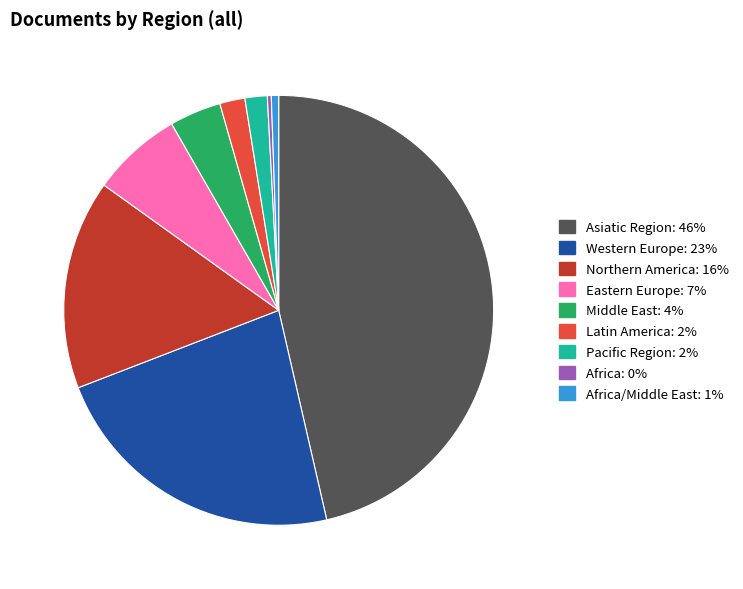

Is there a majority slice in this chart?

No